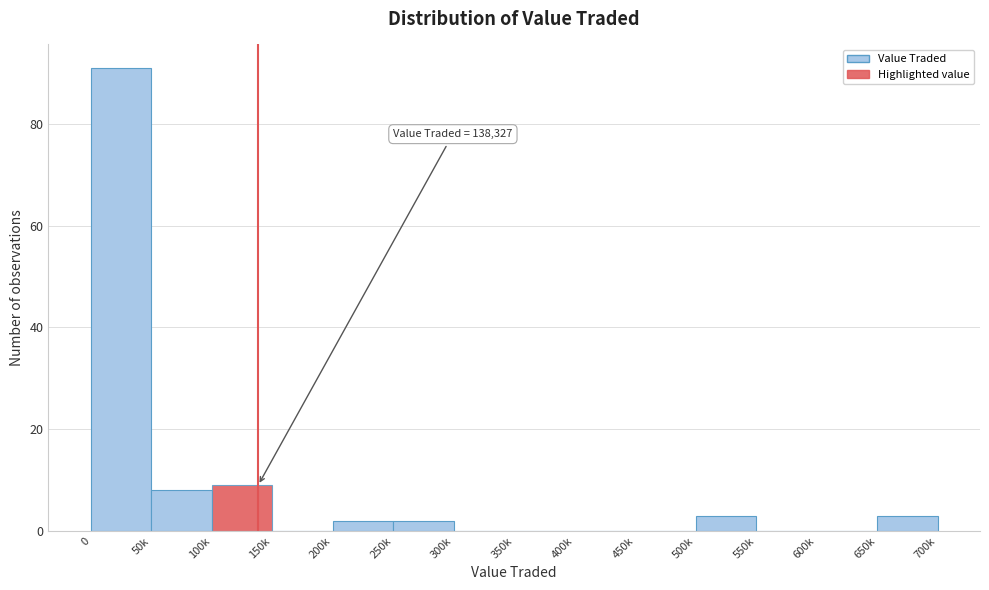

Reading right to left, transcribe all the data shown in this chart.

650k=3	600k=0	550k=0	500k=3	450k=0	400k=0	350k=0	300k=0	250k=2	200k=2	150k=0	100k=9	50k=8	0=91